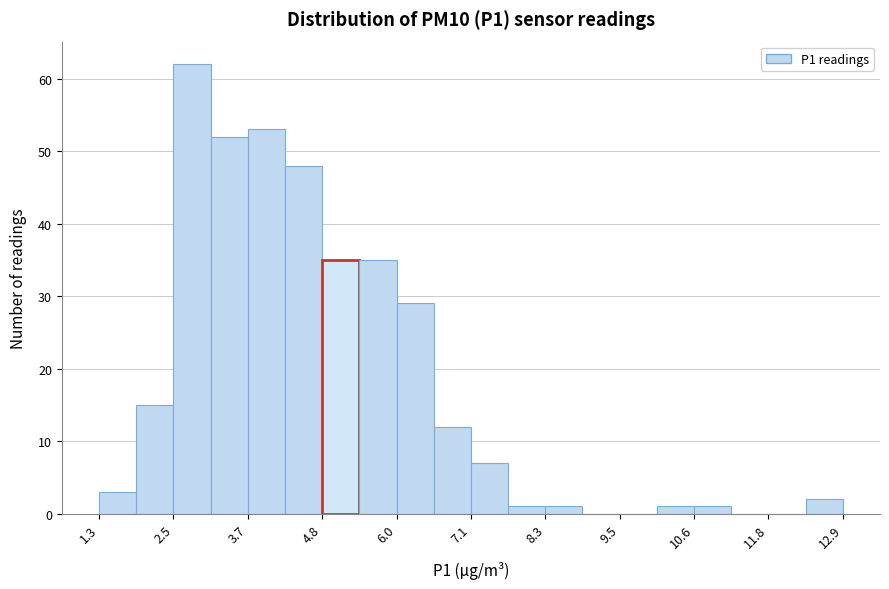

Read against the x-axis, roughly where is the centre of the tallest bar?

2.8